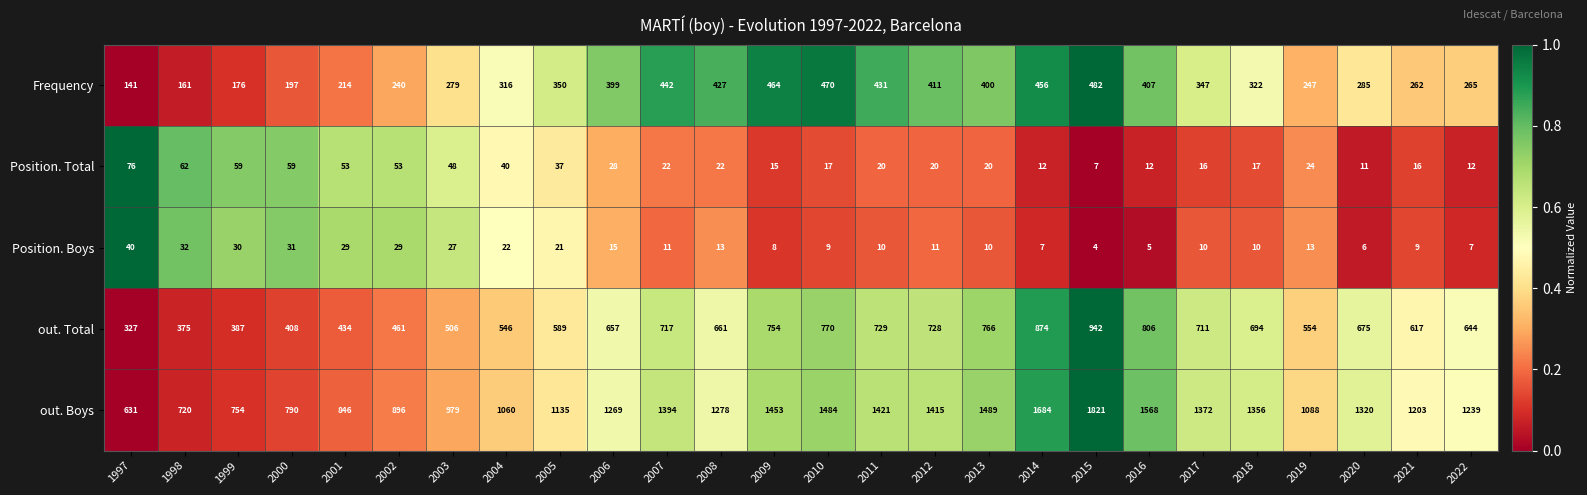

What is the smallest value displayed?

4